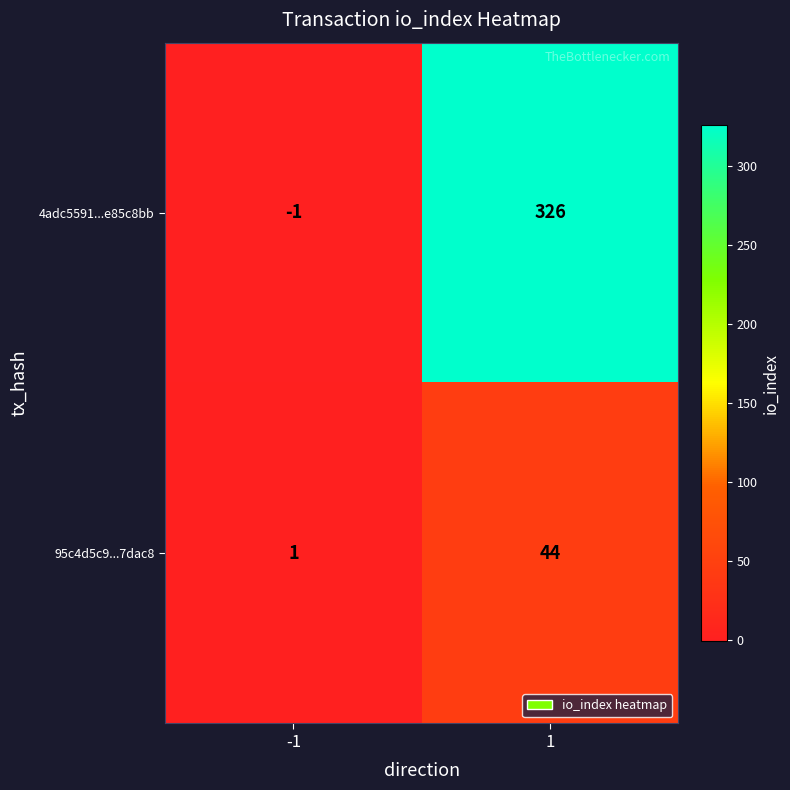

What is the difference between the 95c4d5c9...7dac8 values at -1 and 1?

43